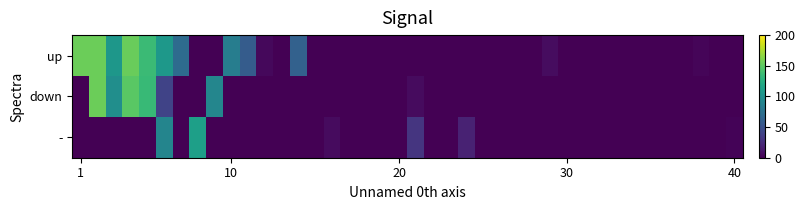

Rank the series by their maximum value, from highest to lowest.

up, down, -